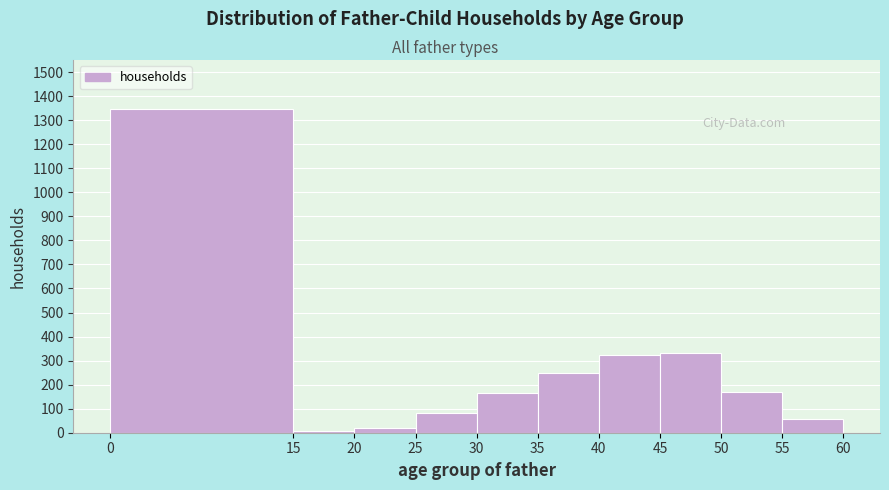

Over which range of the x-axis is the bar tallest?

0 to 15